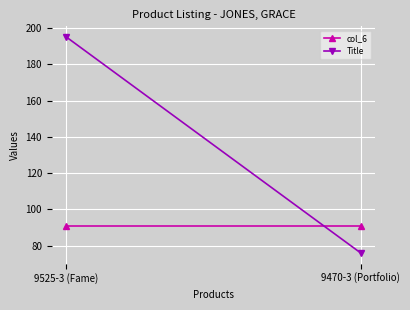

What is the label of the 2nd point from the left?

9470-3 (Portfolio)